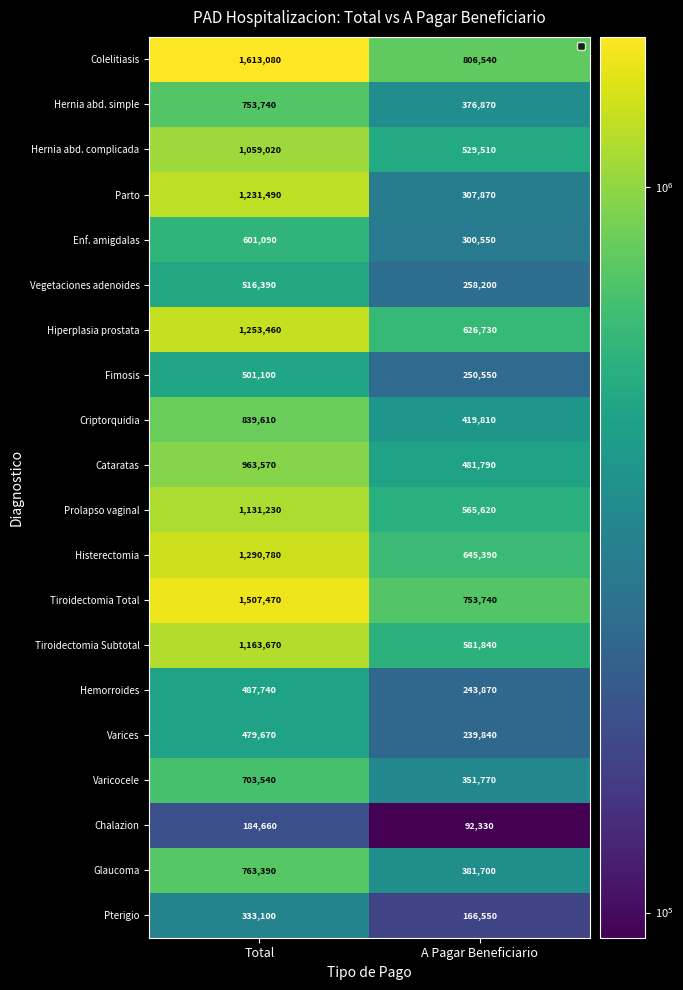

What is the sum of the Pterigio values at Total and A Pagar Beneficiario?

499650